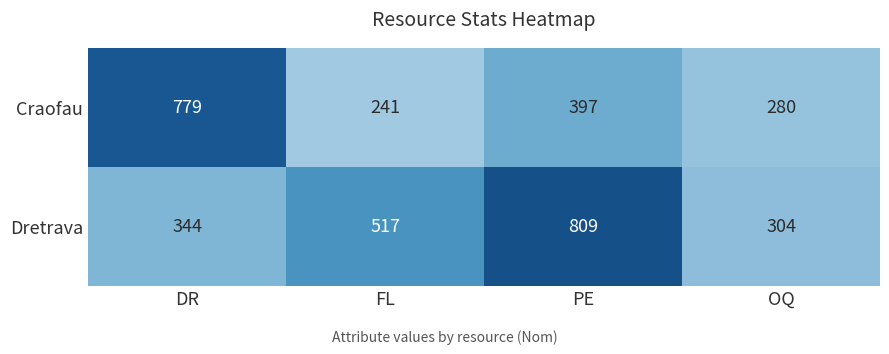

What is the difference between the highest and lowest values at OQ?

24